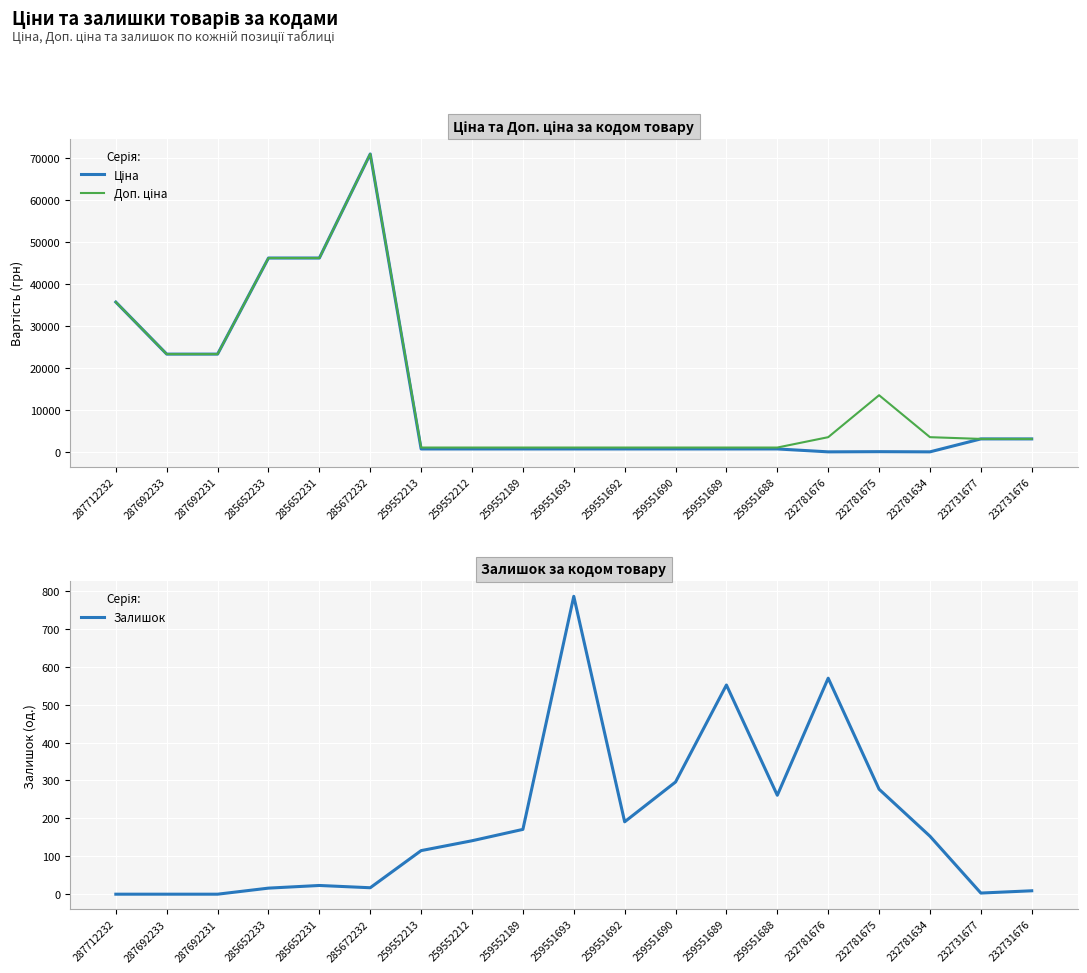

Rank the series by their maximum value, from lowest to highest.

Залишок, Ціна, Доп. ціна